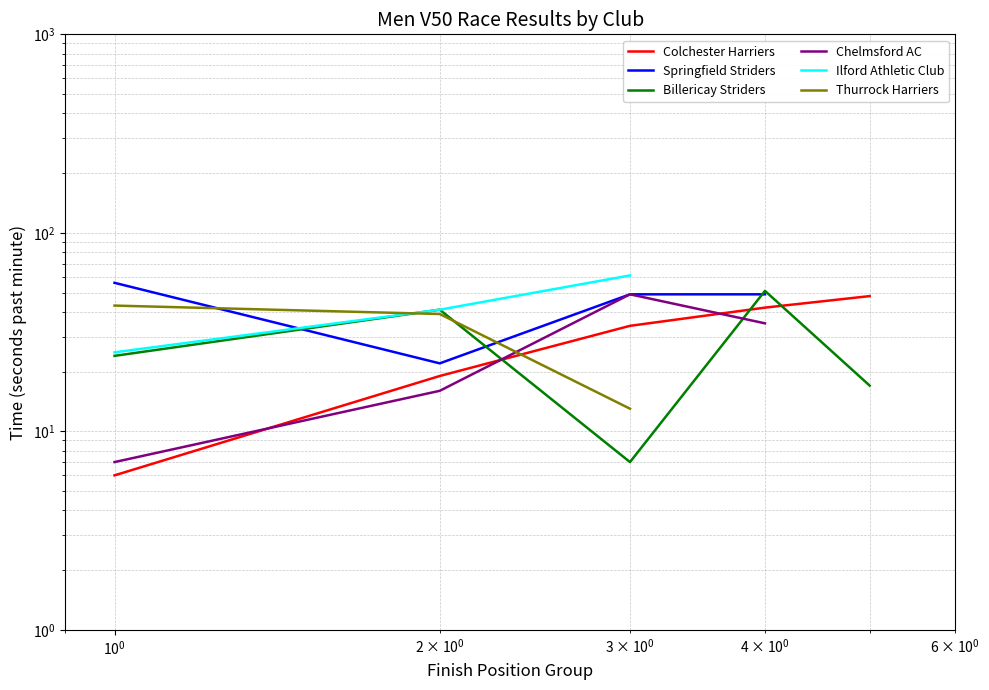

True or false: Billericay Striders has a value of 24.6 at $\mathdefault{10^{-1}}$.

False